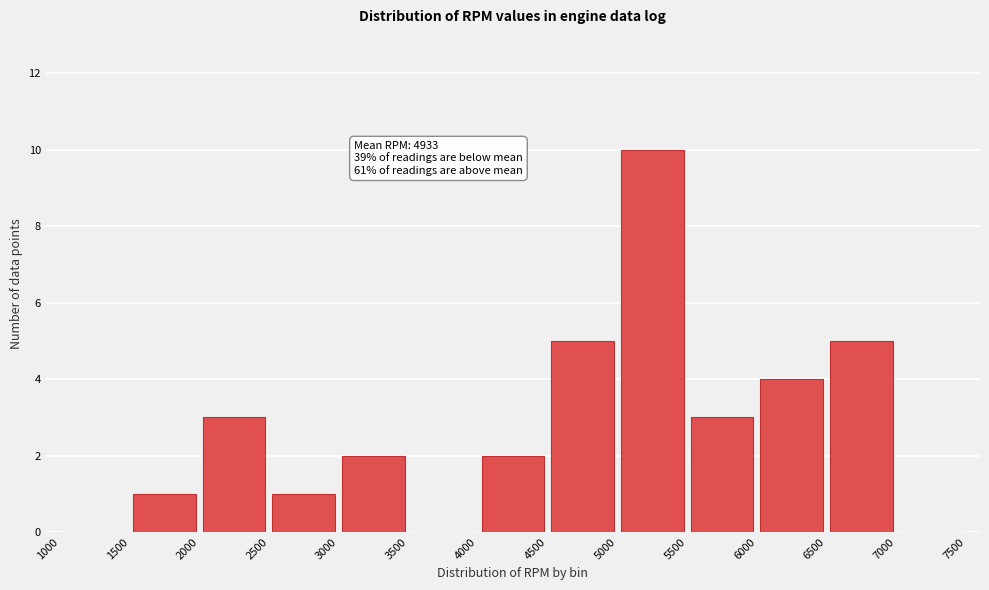

Which range on the x-axis has the tallest bar?

5000 to 5500